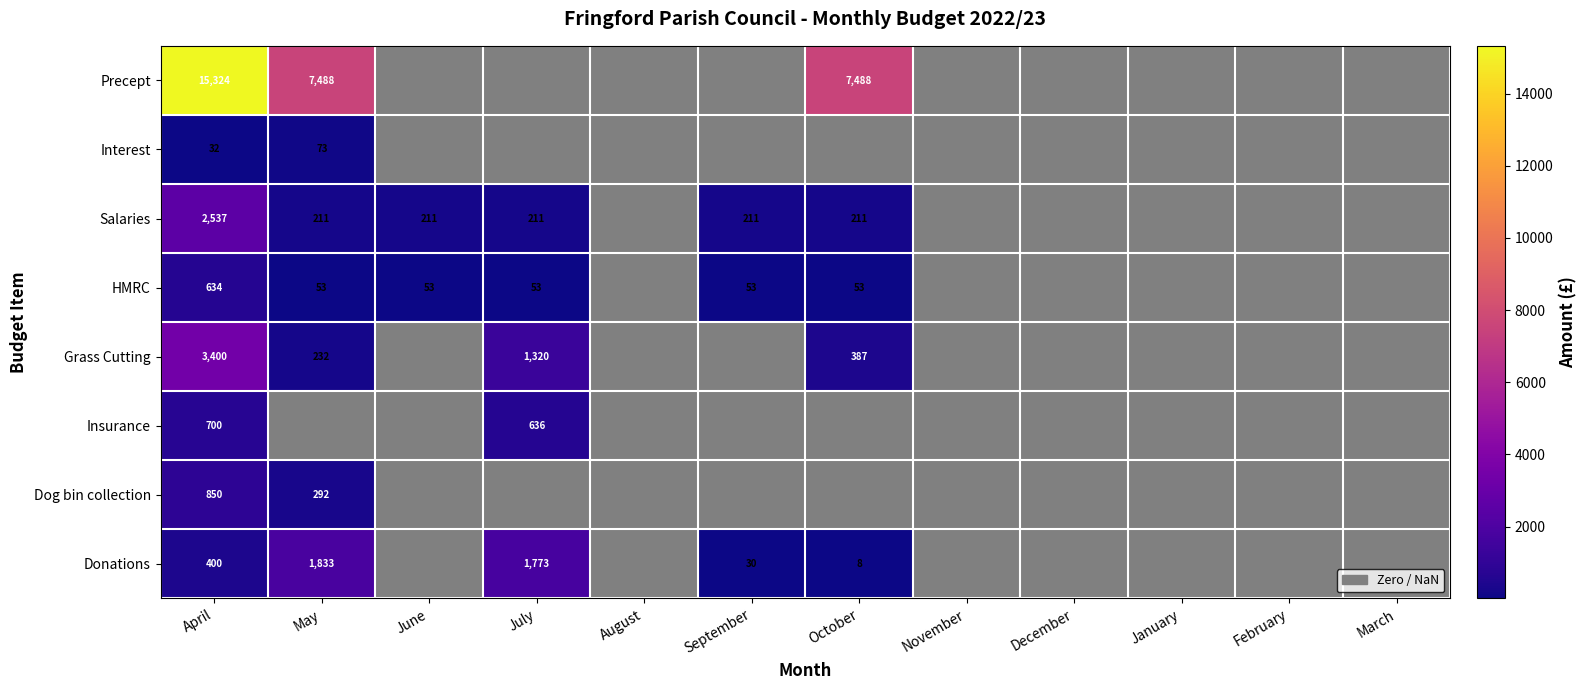

The value of Donations at July is 1773. True or false?

True